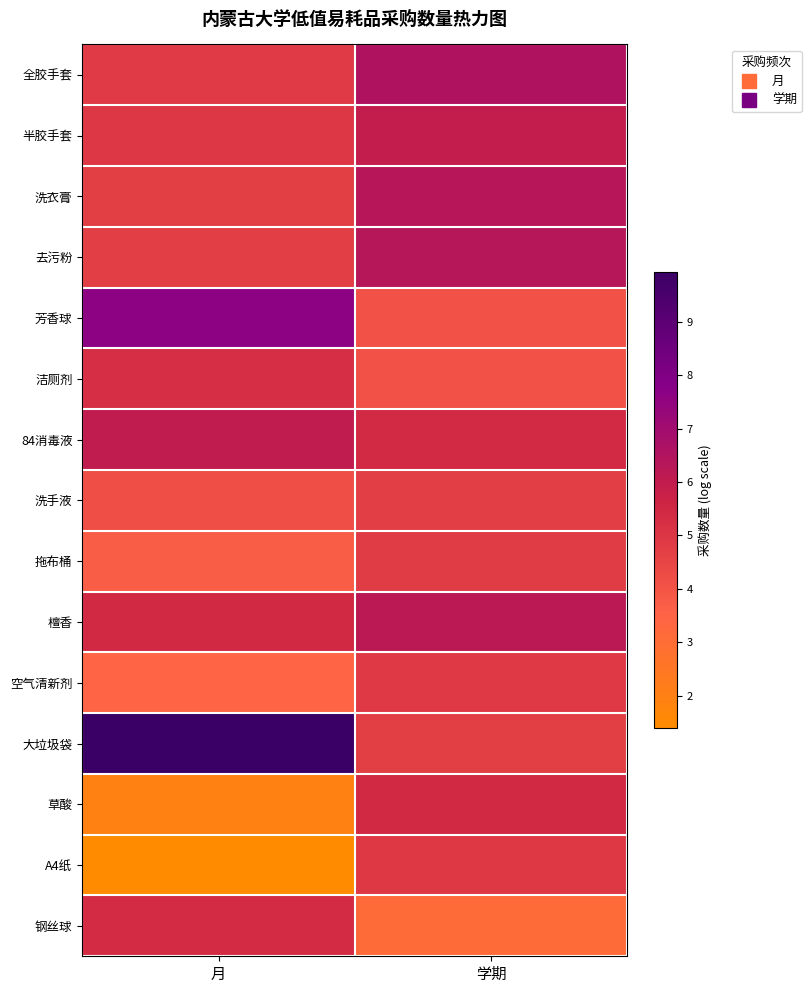

Reading left to right, transcribe all the data shown in this chart.

全胶手套: 月=4.8	学期=6.5
半胶手套: 月=4.9	学期=5.9
洗衣膏: 月=4.7	学期=6.3
去污粉: 月=4.8	学期=6.4
芳香球: 月=7.6	学期=4.1
洁厕剂: 月=5.3	学期=4.1
84消毒液: 月=6.0	学期=5.4
洗手液: 月=4.2	学期=4.8
拖布桶: 月=3.7	学期=4.8
檀香: 月=5.4	学期=6.2
空气清新剂: 月=3.5	学期=4.9
大垃圾袋: 月=9.9	学期=4.7
草酸: 月=1.9	学期=5.5
A4纸: 月=1.4	学期=4.9
钢丝球: 月=5.4	学期=3.1